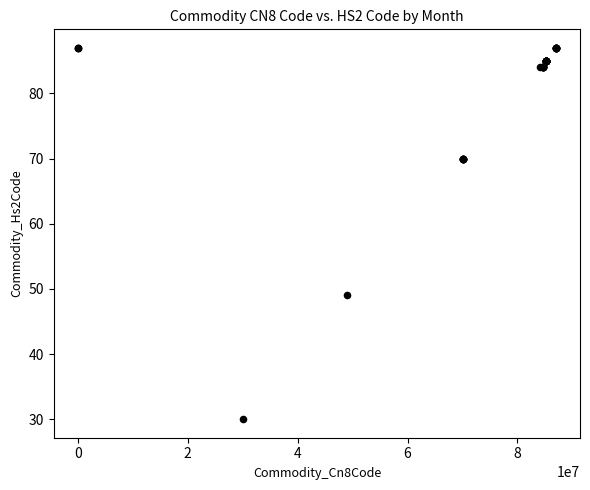

What Y value in the scatter plot is closest to 58?

49